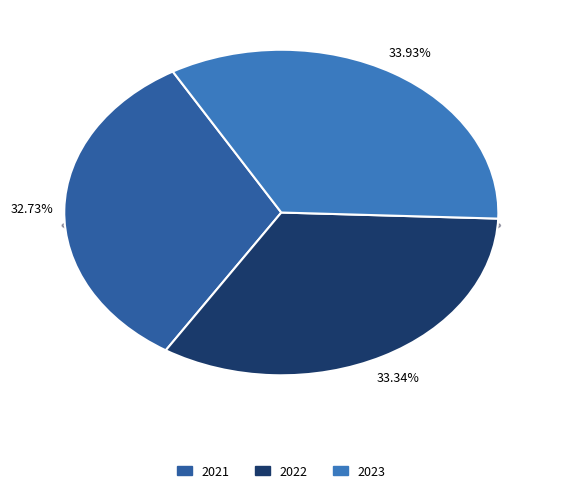

How many slices are in this pie chart?

3